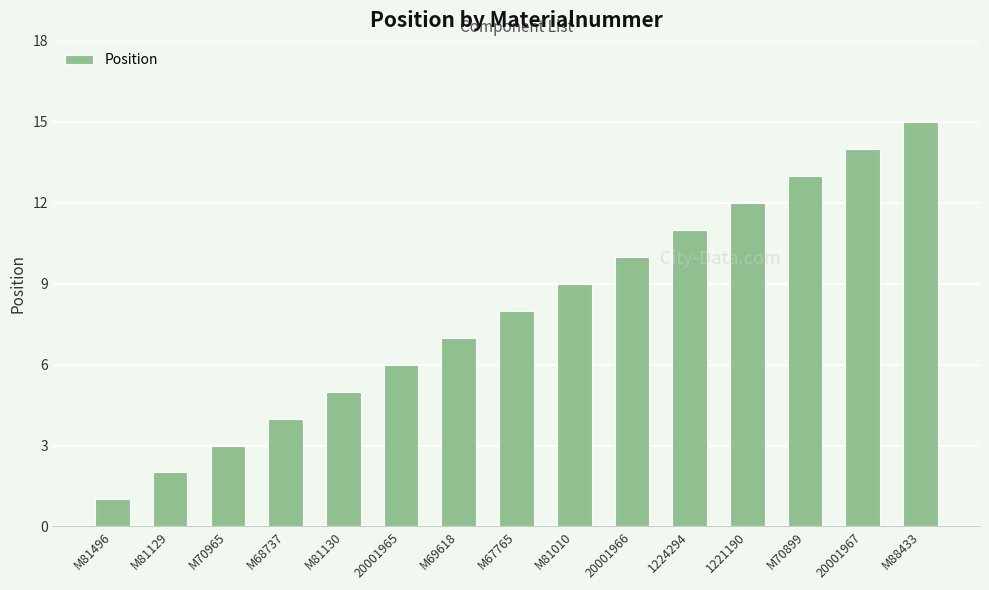

The chart shows a value of 0 at M81129. True or false?

False